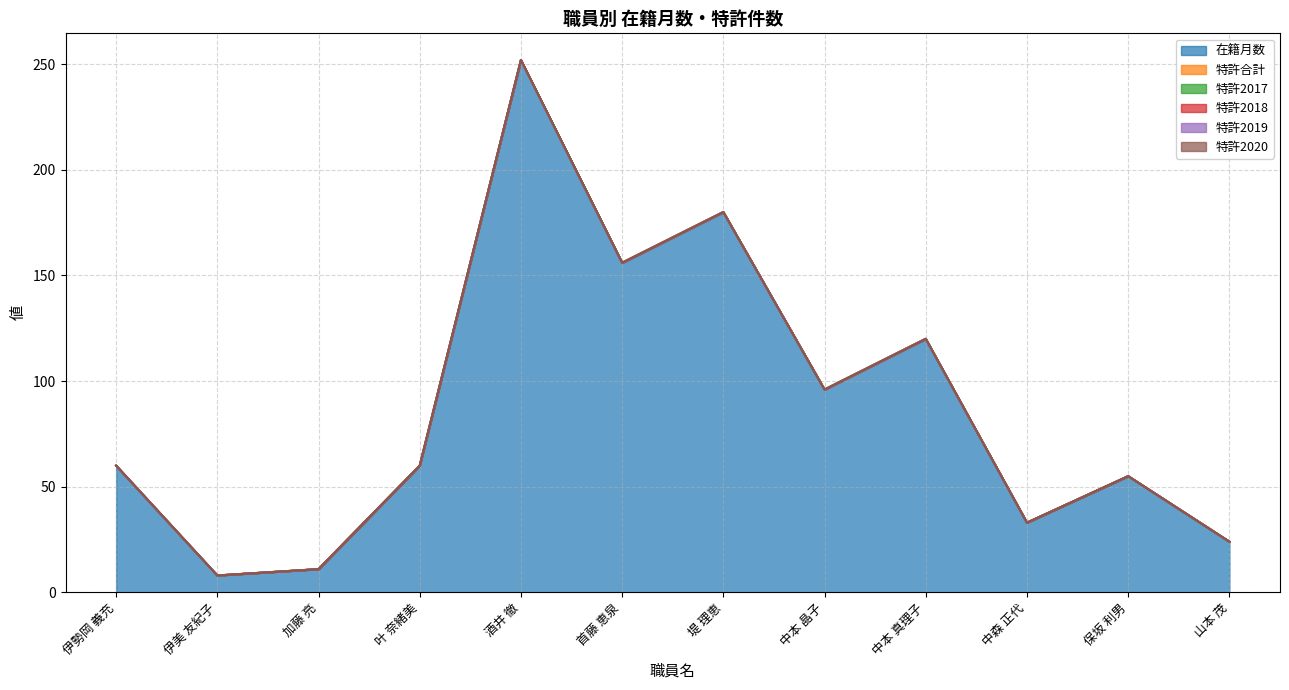

True or false: 特許2018 has more than 0 interior local peaks.

False